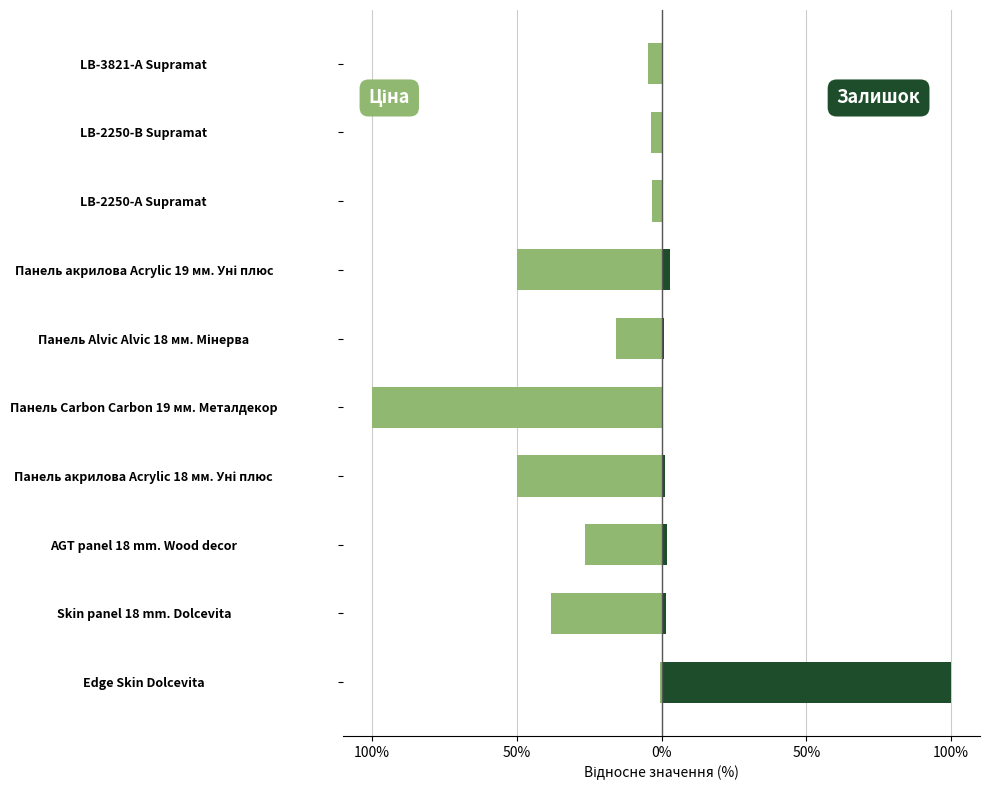

Between Панель акрилова Acrylic 19 мм. Уні плюс and LB-2250-А Supramat, which series saw the biggest shift?

Ціна (avg)